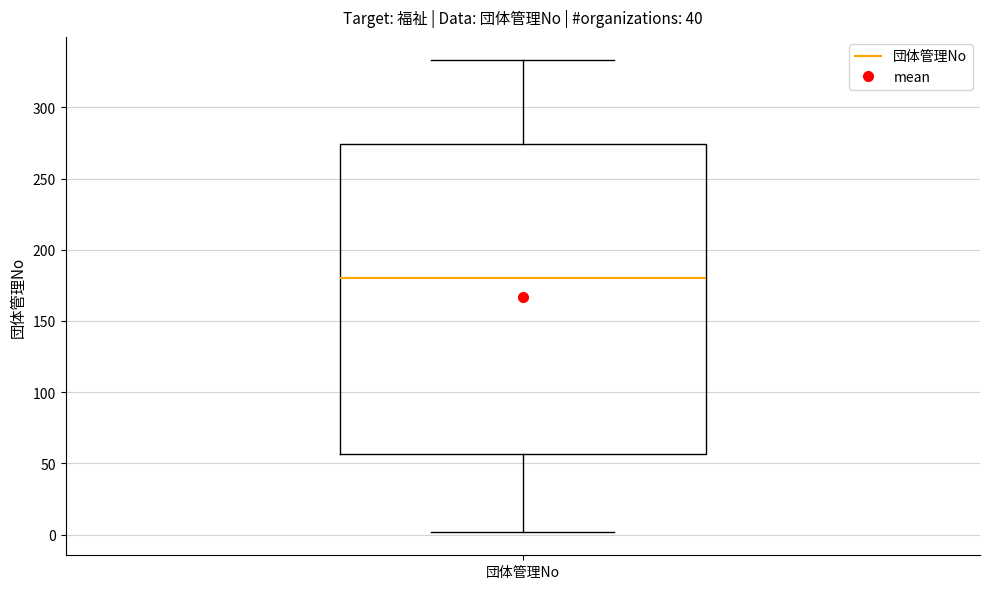

Transcribe this box plot: give where the median line is, the range the box spans, and where the two whiskers end, as read against the y-axis. The values are not printed on the chart, so give them approximately, as read against the axis.

median 180, box 55 to 275, whiskers 0 to 335